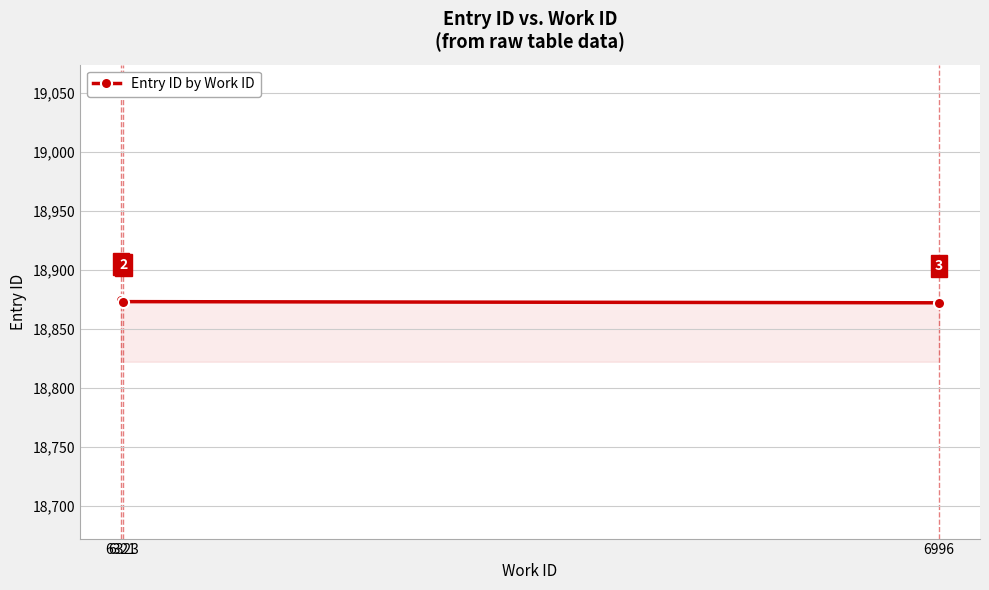

What is the change in value from 6323 to 6996?

-1